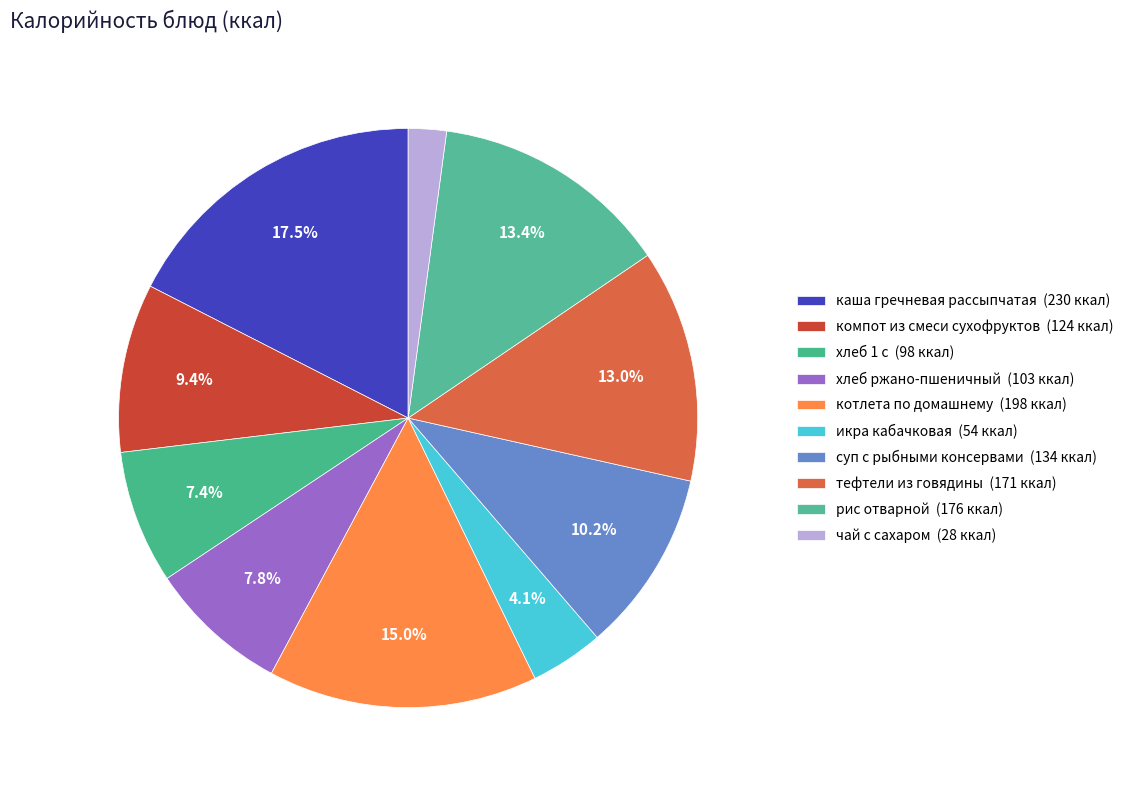

To the nearest percent, what is the difference between the largest and smallest slice percentages?

15%